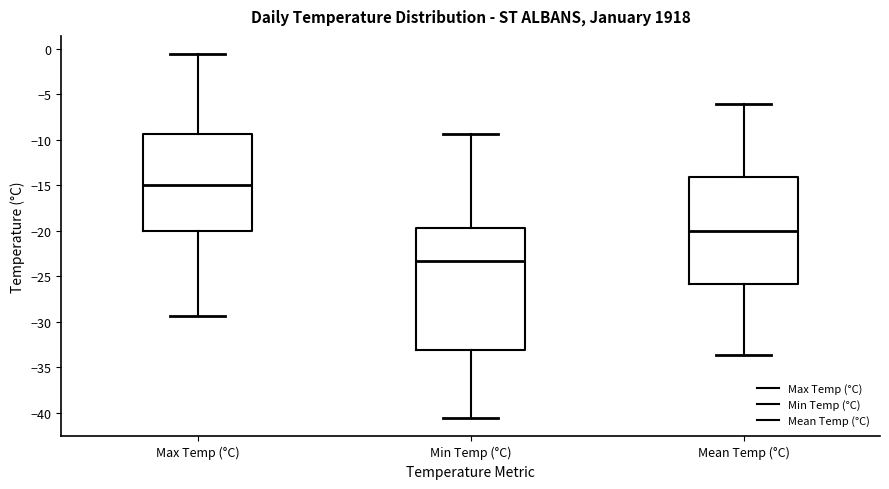

Reading left to right, transcribe this box plot: for each box, give where its median line is, the range the box spans, and where its two whiskers end, as read against the y-axis. The values are not printed on the chart, so give them approximately, as read against the axis.

Max Temp (°C): median -15.0, box -20.0 to -9.5, whiskers -29.5 to -0.5
Min Temp (°C): median -23.5, box -33.0 to -19.5, whiskers -40.5 to -9.5
Mean Temp (°C): median -20.0, box -26.0 to -14.0, whiskers -33.5 to -6.0